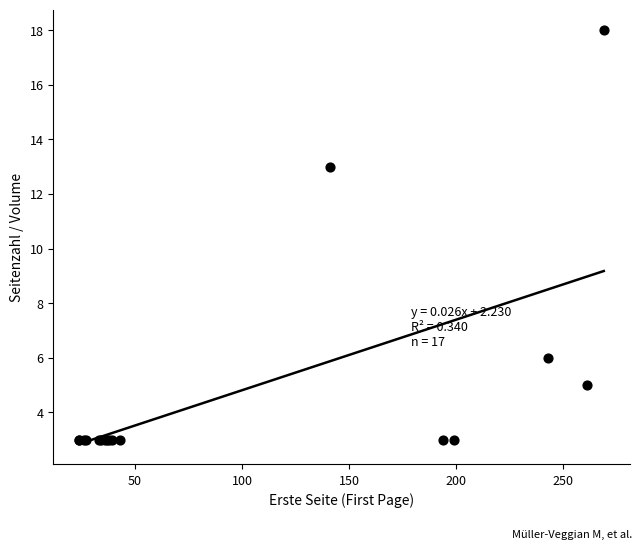

What Y value in the scatter plot is closest to 10?

13